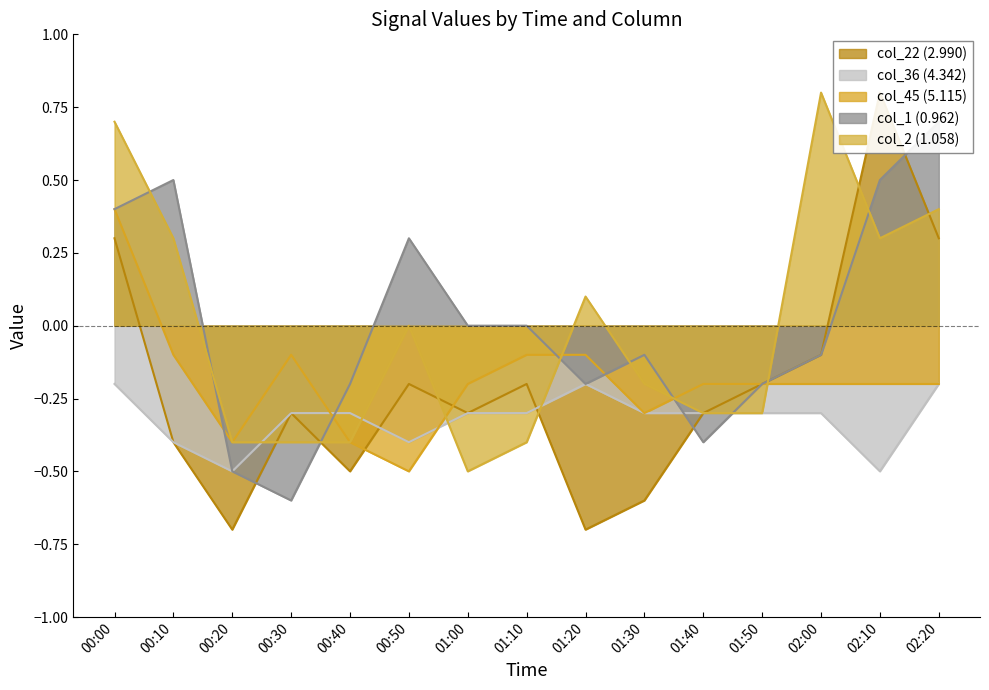

Reading left to right, list all the values displayed in this chart.

col_22 (2.990): 00:00=0.3	00:10=-0.4	00:20=-0.7	00:30=-0.3	00:40=-0.5	00:50=-0.2	01:00=-0.3	01:10=-0.2	01:20=-0.7	01:30=-0.6	01:40=-0.3	01:50=-0.2	02:00=-0.1	02:10=0.8	02:20=0.3
col_36 (4.342): 00:00=-0.2	00:10=-0.4	00:20=-0.5	00:30=-0.3	00:40=-0.3	00:50=-0.4	01:00=-0.3	01:10=-0.3	01:20=-0.2	01:30=-0.3	01:40=-0.3	01:50=-0.3	02:00=-0.3	02:10=-0.5	02:20=-0.2
col_45 (5.115): 00:00=0.4	00:10=-0.1	00:20=-0.4	00:30=-0.1	00:40=-0.4	00:50=-0.5	01:00=-0.2	01:10=-0.1	01:20=-0.1	01:30=-0.3	01:40=-0.2	01:50=-0.2	02:00=-0.2	02:10=-0.2	02:20=-0.2
col_1 (0.962): 00:00=0.4	00:10=0.5	00:20=-0.5	00:30=-0.6	00:40=-0.2	00:50=0.3	01:00=0.0	01:10=-0.0	01:20=-0.2	01:30=-0.1	01:40=-0.4	01:50=-0.2	02:00=-0.1	02:10=0.5	02:20=0.7
col_2 (1.058): 00:00=0.7	00:10=0.3	00:20=-0.4	00:30=-0.4	00:40=-0.4	00:50=-0.0	01:00=-0.5	01:10=-0.4	01:20=0.1	01:30=-0.2	01:40=-0.3	01:50=-0.3	02:00=0.8	02:10=0.3	02:20=0.4